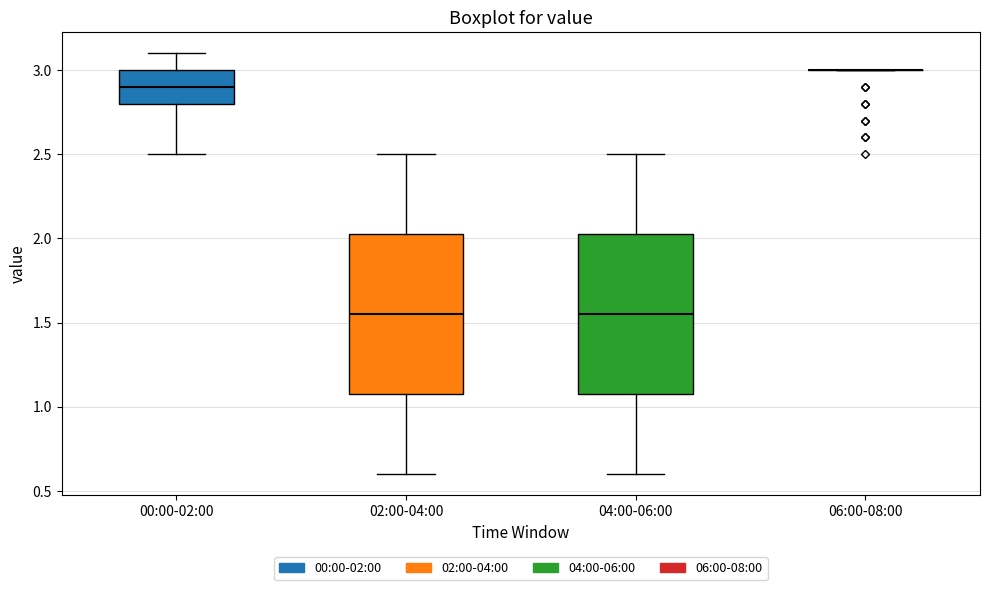

Reading left to right, transcribe this box plot: for each box, give where its median line is, the range the box spans, and where its two whiskers end, as read against the y-axis. The values are not printed on the chart, so give them approximately, as read against the axis.

00:00-02:00: median 2.90, box 2.80 to 3.00, whiskers 2.50 to 3.10
02:00-04:00: median 1.55, box 1.10 to 2.05, whiskers 0.60 to 2.50
04:00-06:00: median 1.55, box 1.10 to 2.05, whiskers 0.60 to 2.50
06:00-08:00: box collapsed to a line at 3.00, whiskers 3.00 to 3.00